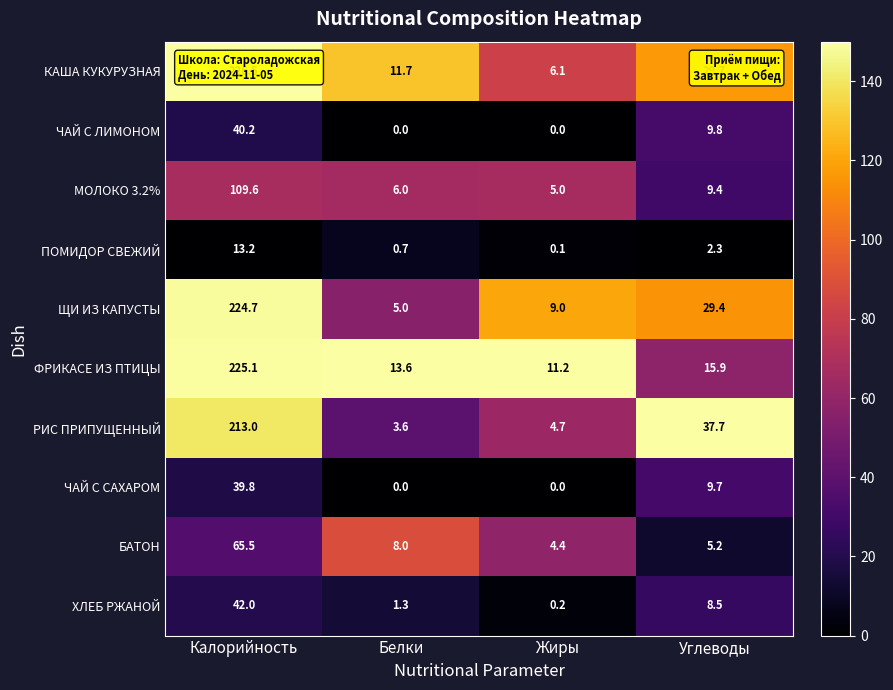

Where does the РИС ПРИПУЩЕННЫЙ series first go above 37?

Калорийность